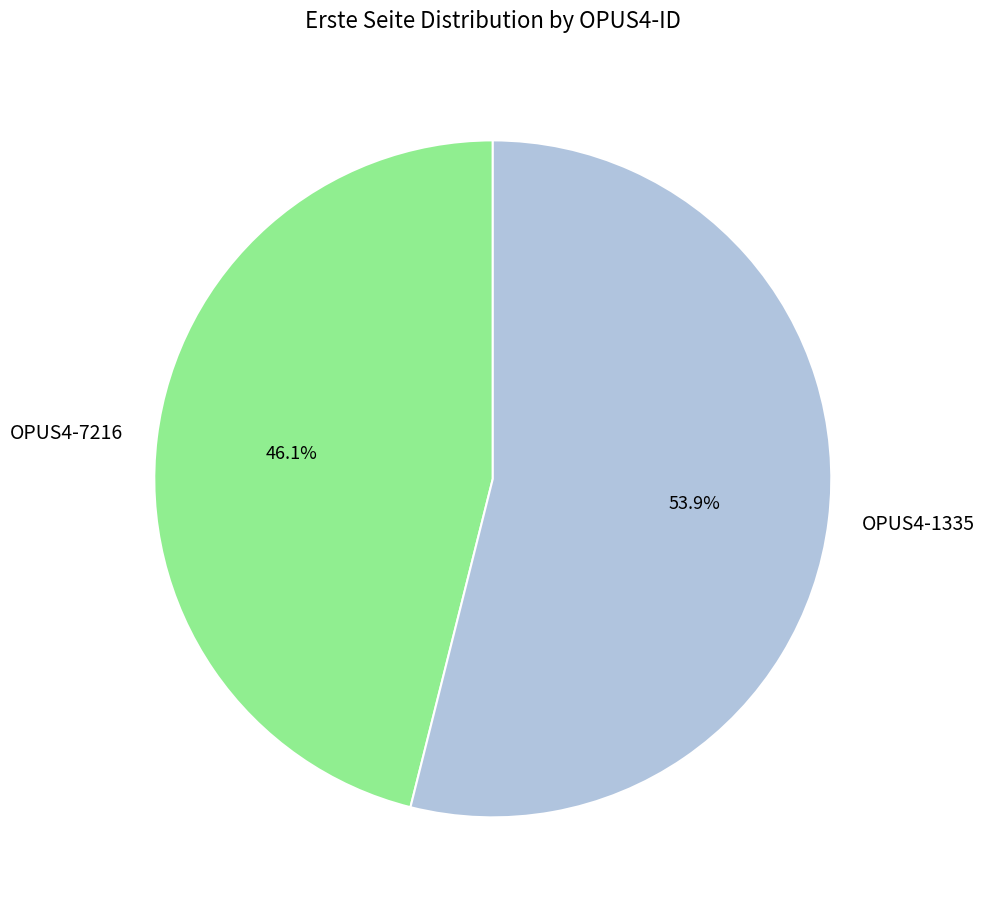

True or false: OPUS4-1335 accounts for 60% of the total.

False